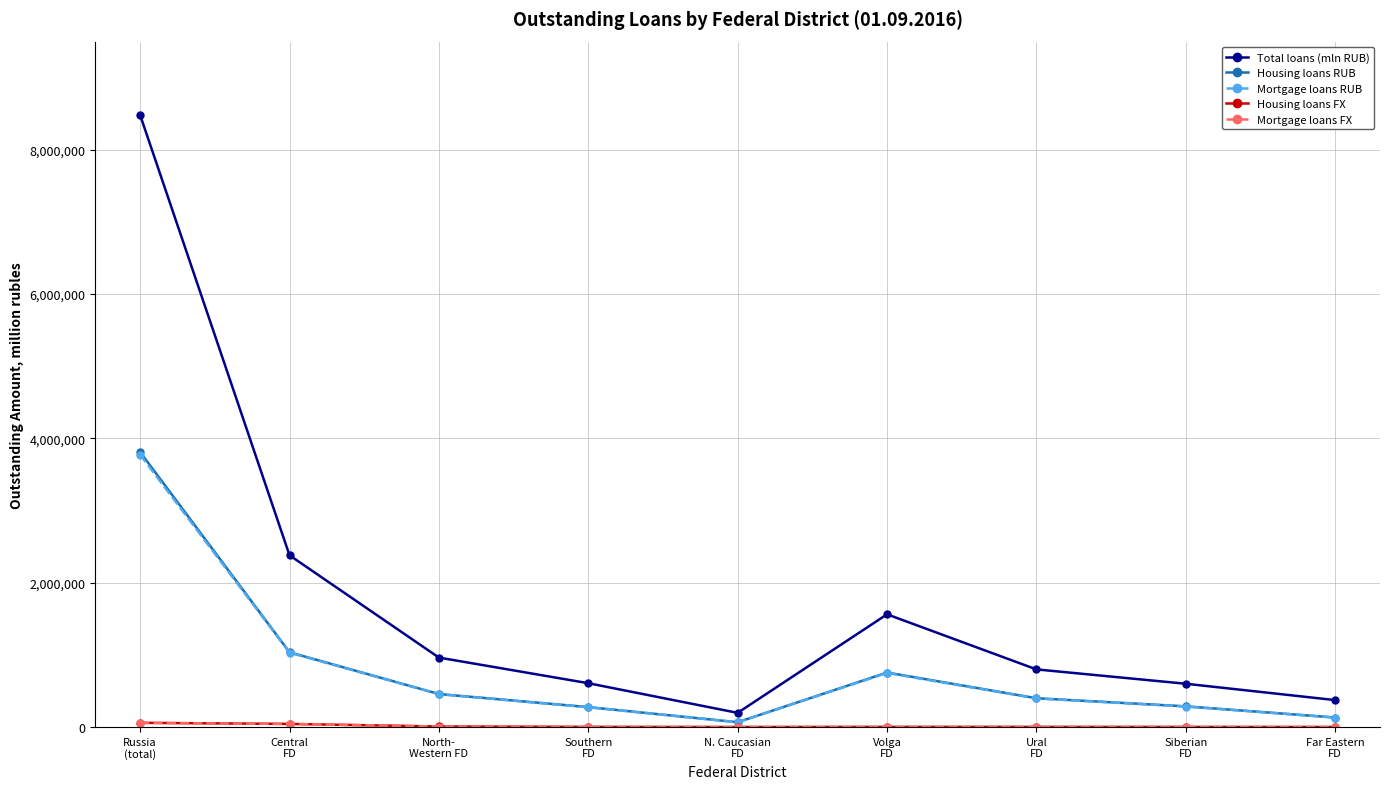

True or false: Total loans (mln RUB) has more than 1 interior local peaks.

False